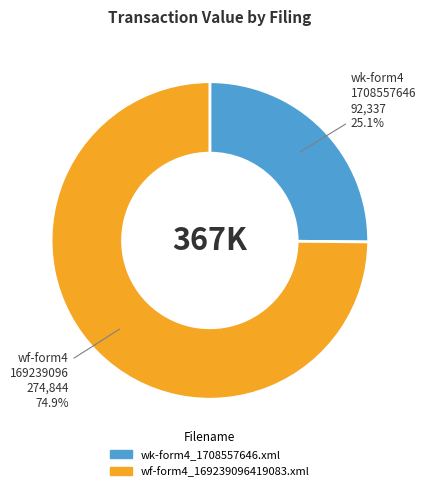

Rank the categories by value from highest to lowest.

wf-form4_169239096419083.xml, wk-form4_1708557646.xml